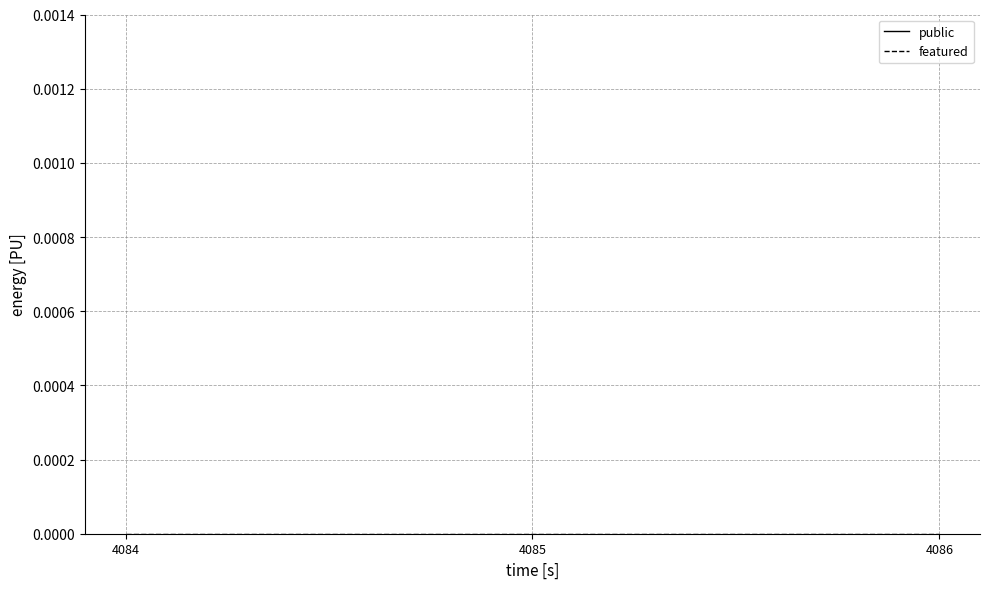

True or false: public has a value of 1 at 4086.

False